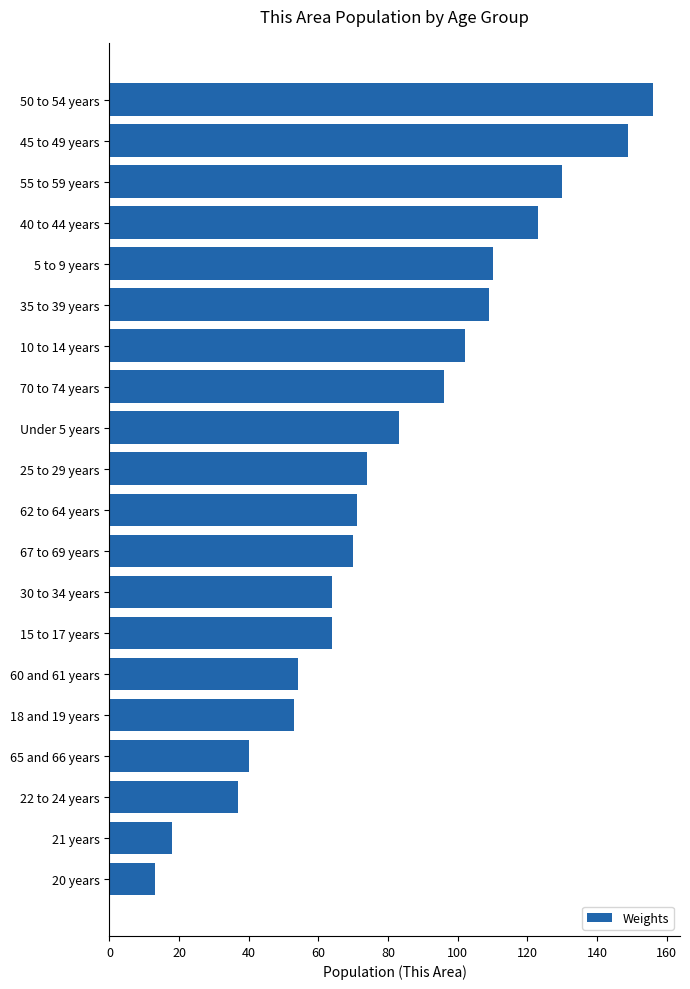

Reading top to bottom, transcribe all the data shown in this chart.

156	149	130	123	110	109	102	96	83	74	71	70	64	64	54	53	40	37	18	13